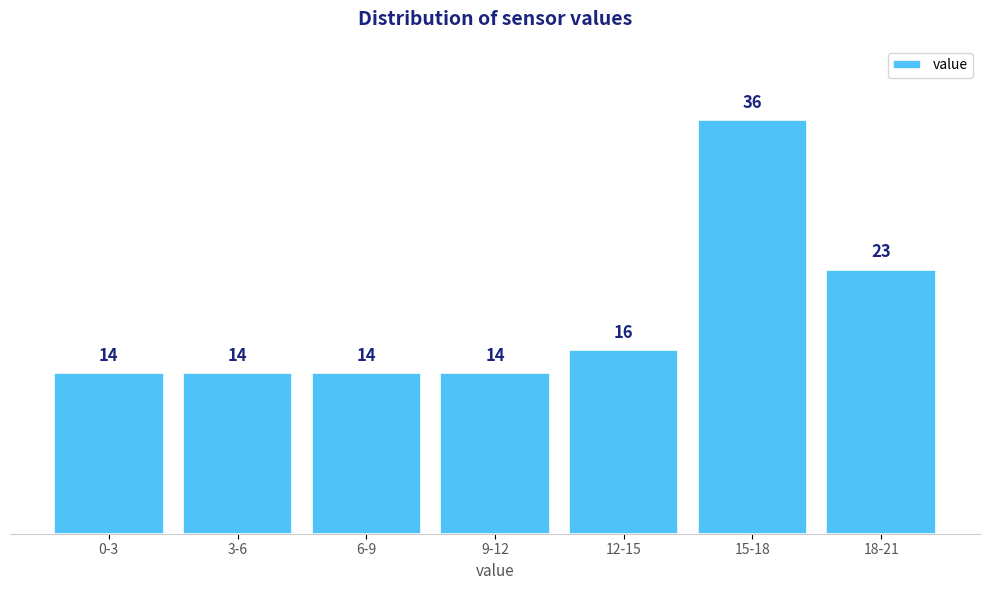

Reading left to right, transcribe all the data shown in this chart.

0-3=14	3-6=14	6-9=14	9-12=14	12-15=16	15-18=36	18-21=23